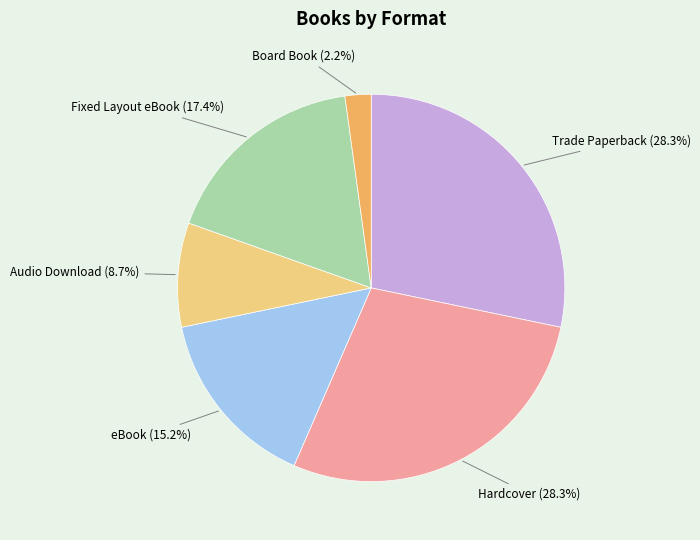

Is there a majority slice in this chart?

No